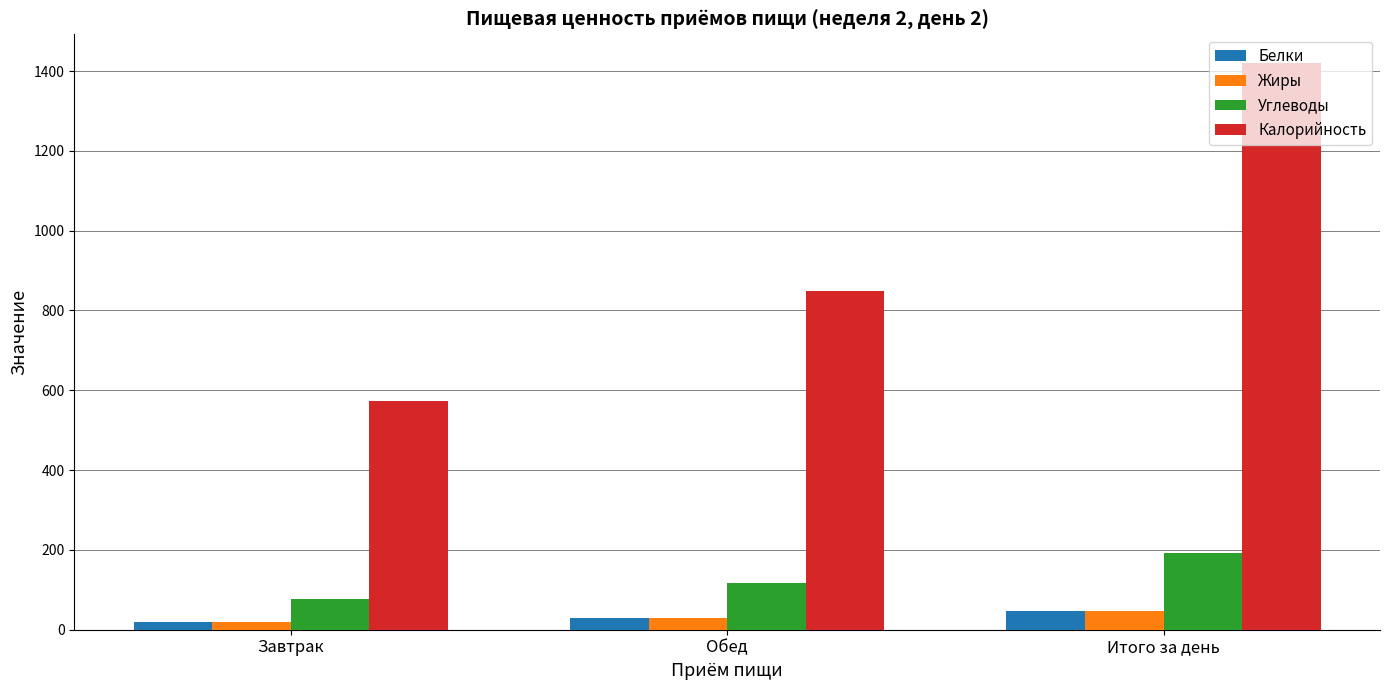

How many data points in Углеводы are less than 116?

1